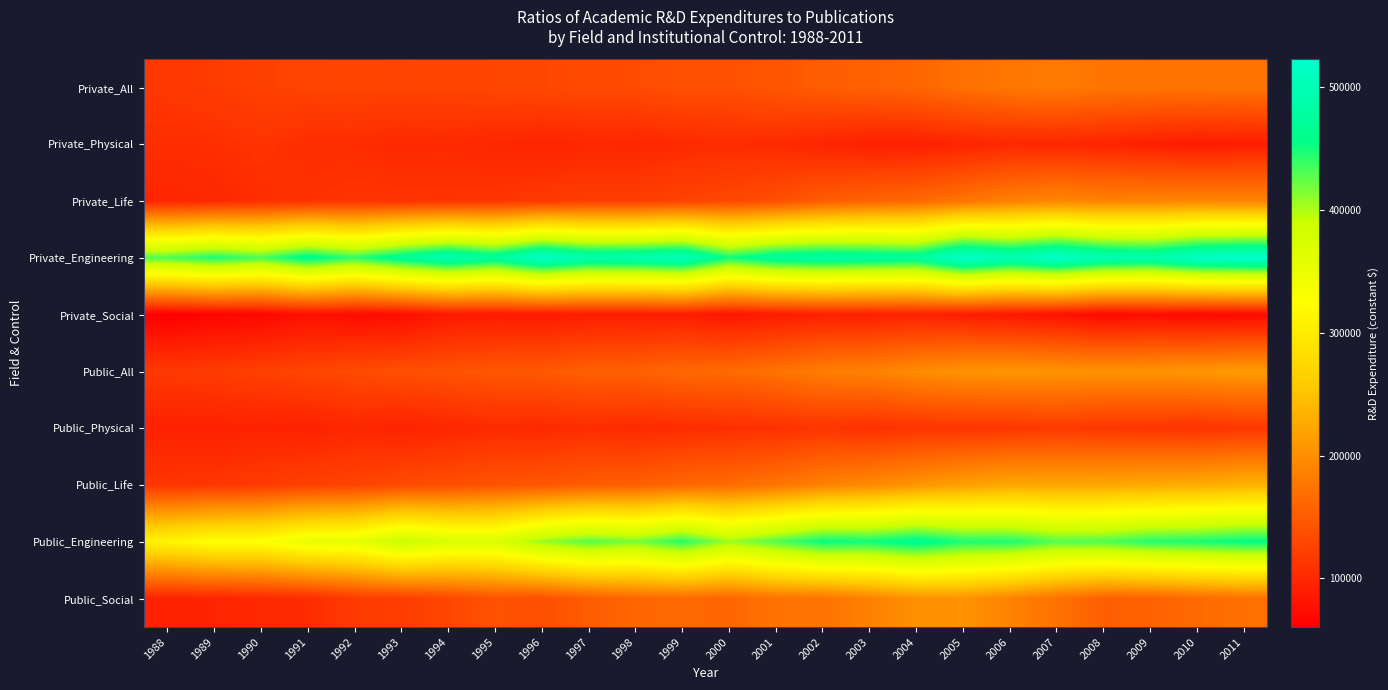

Which label corresponds to the smallest value in the chart?

1988